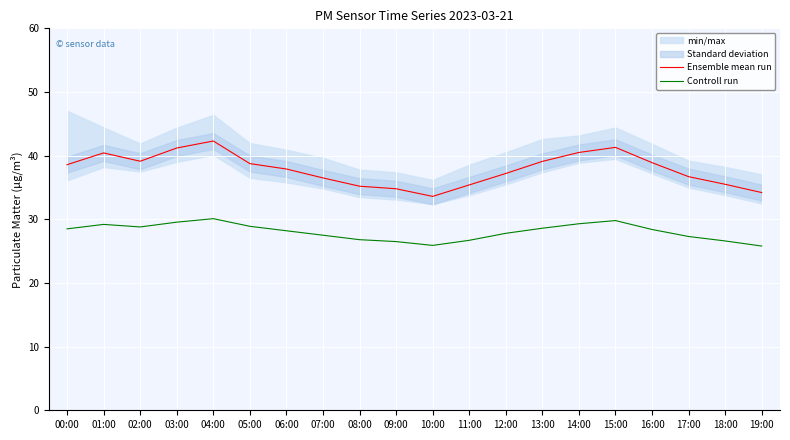

What position from the right is 03:00?

17